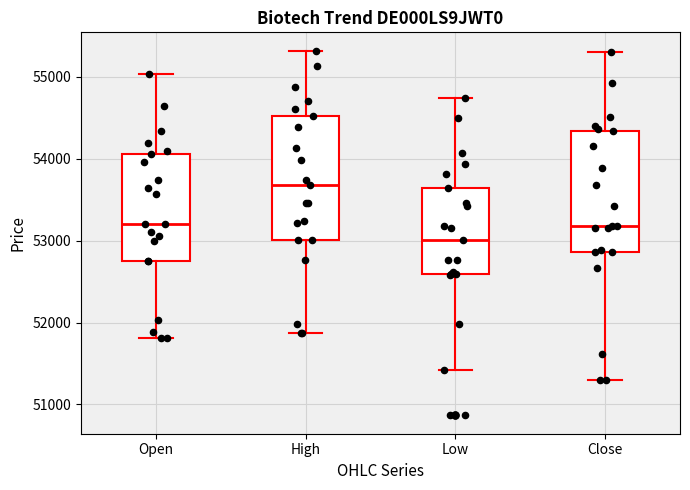

Where does the median line of the box for High sit on the y-axis? The values are not printed on the chart, so give them approximately, as read against the axis.

53700